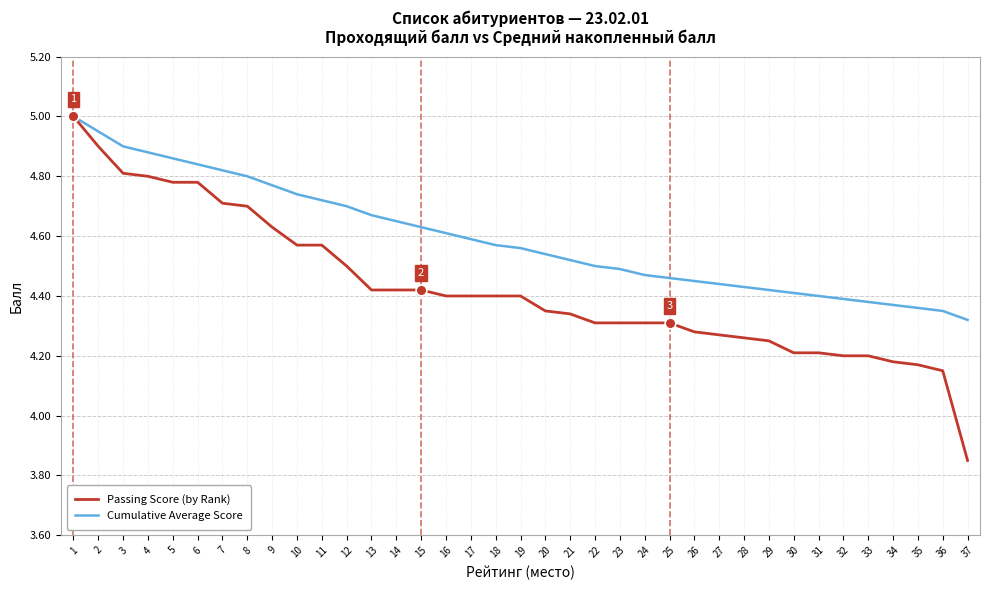

Which series has the largest total across all categories?

Cumulative Average Score